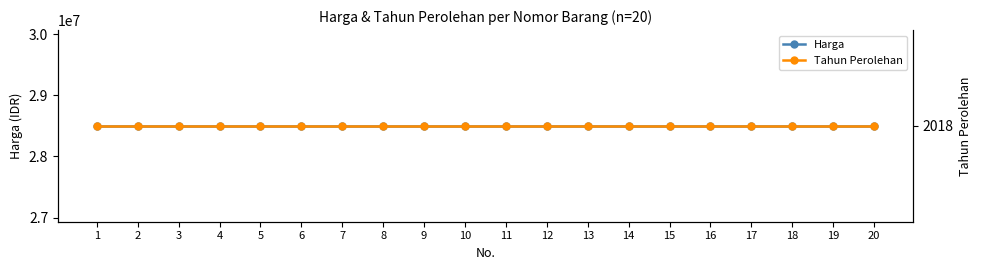

Which category has the highest value across all series?

1